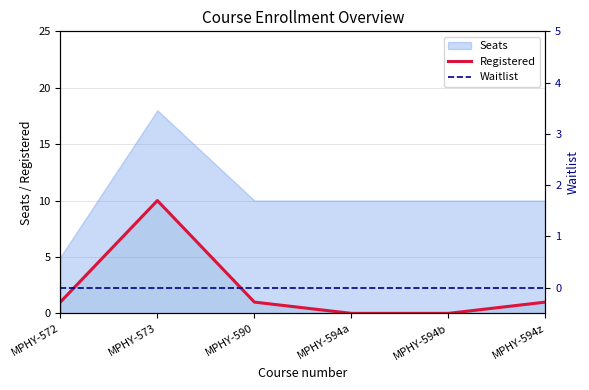

What is the sum of all Registered values?

13